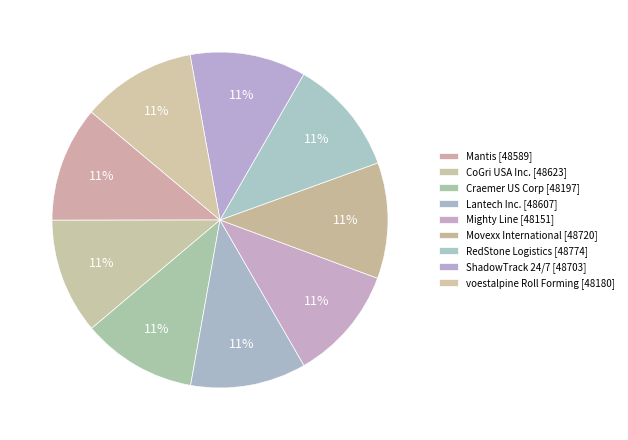

Which slice is the largest?

RedStone Logistics [48774]